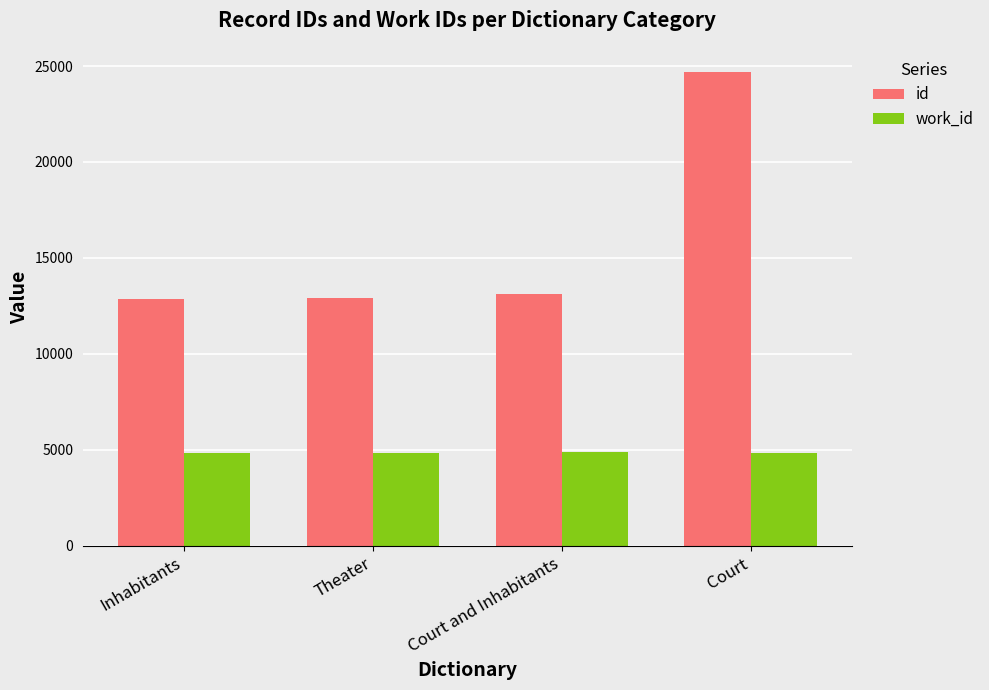

What is the greatest value displayed?

24712